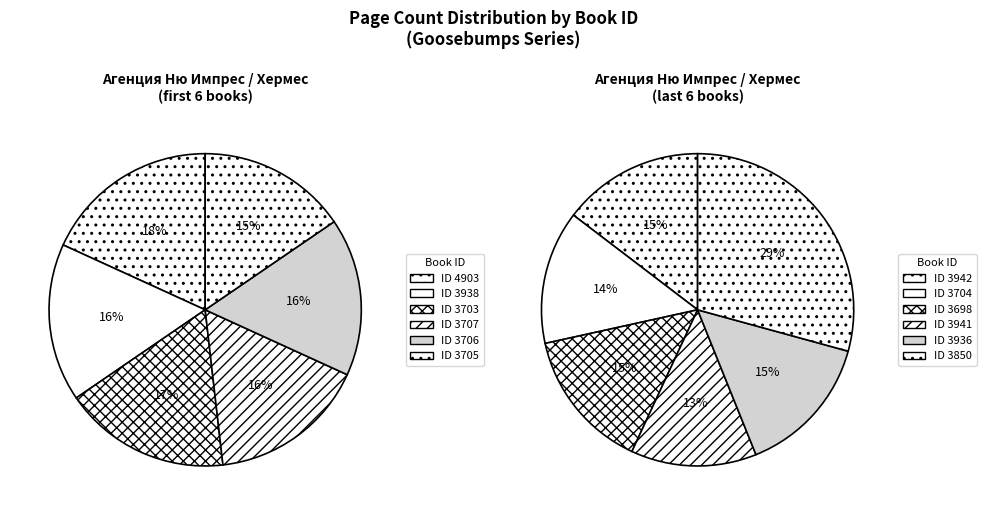

Approximately how many times larger is the value at 3938 compared to 3705?

1.1